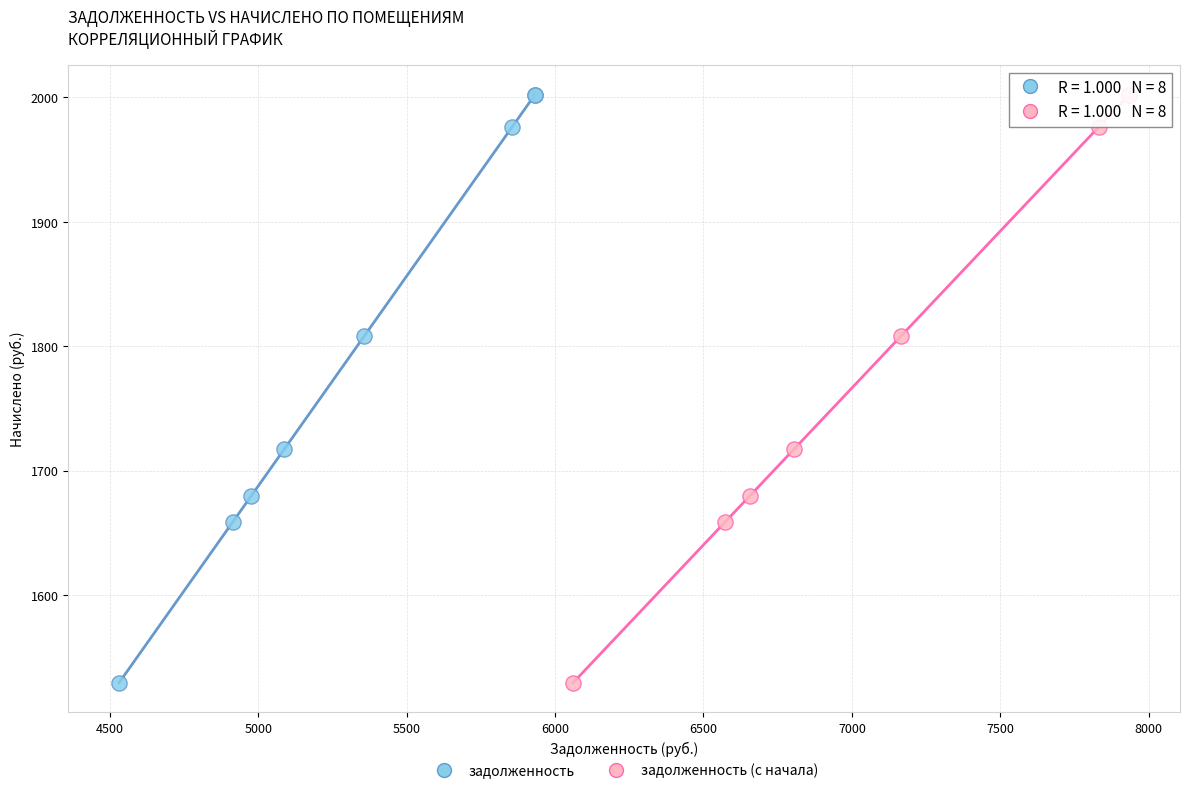

What are all the series names shown in the legend?

задолженность, задолженность (с начала)